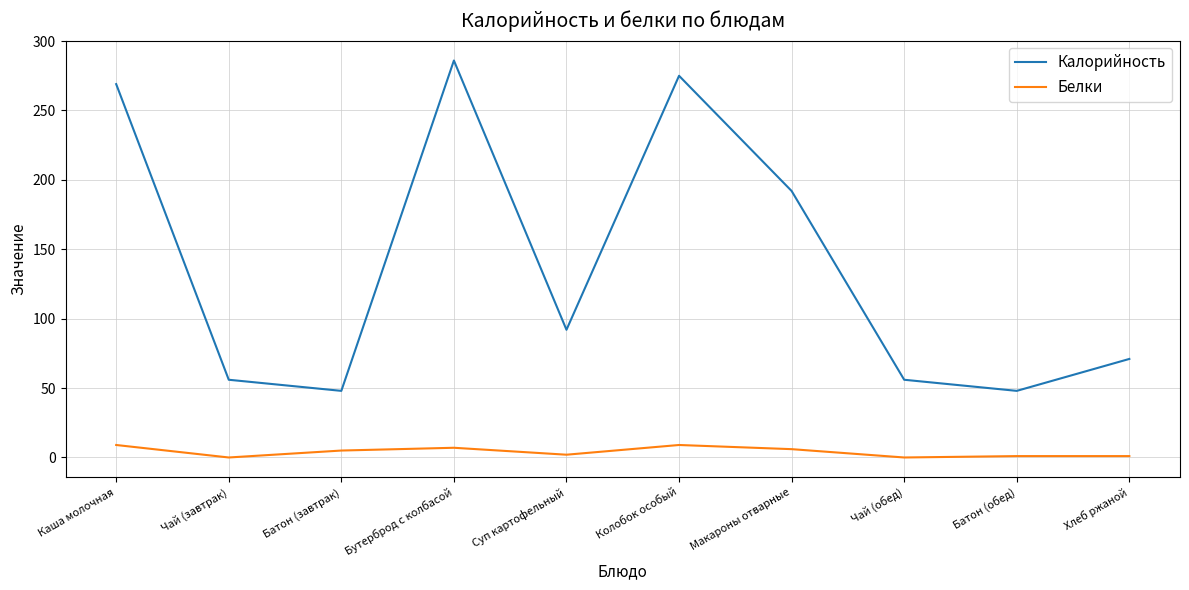

At Хлеб ржаной, list the series in order from smallest to largest.

Белки, Калорийность